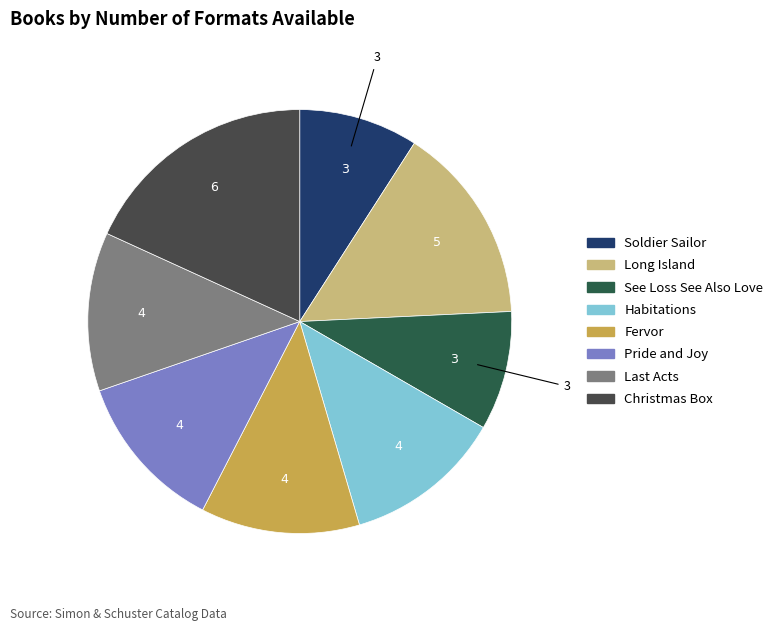

To the nearest percent, what portion does See Loss See Also Love represent?

9%